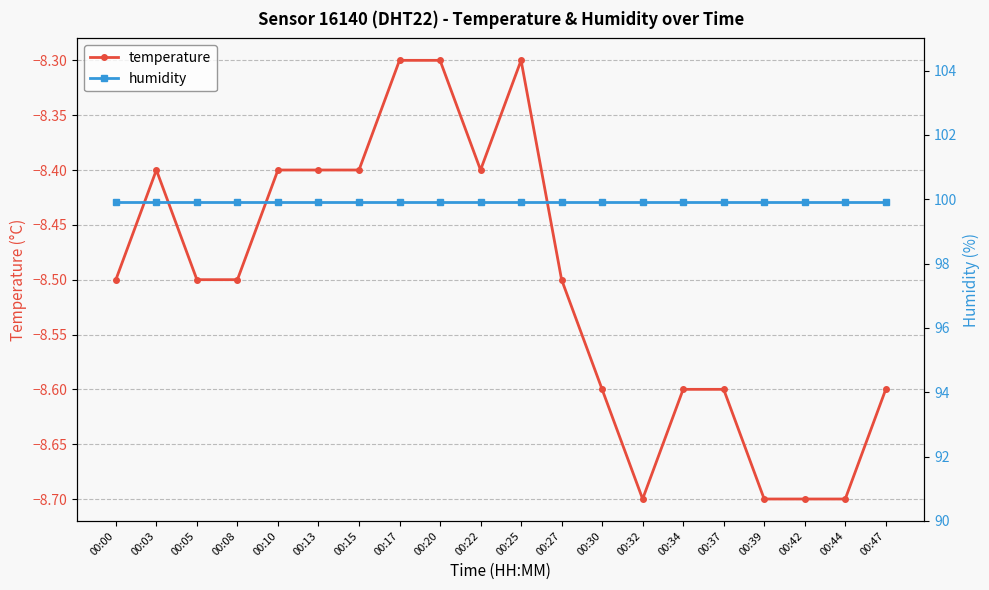

Where is the first local minimum for temperature?

00:22